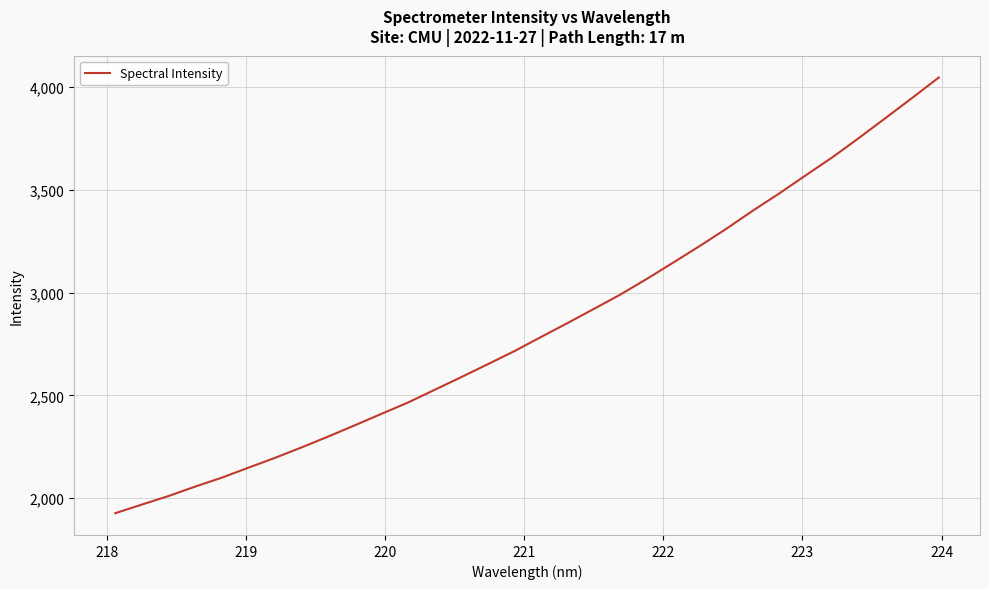

What is the minimum value shown in the chart?

1926.1